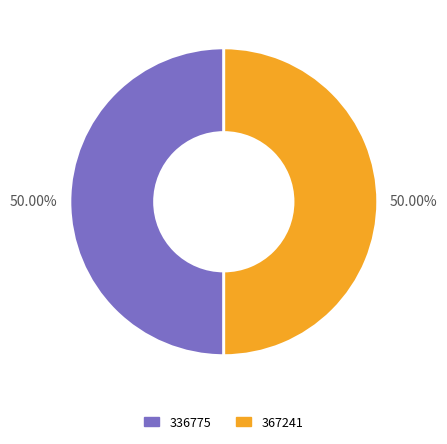

Count the number of slices in the pie.

2